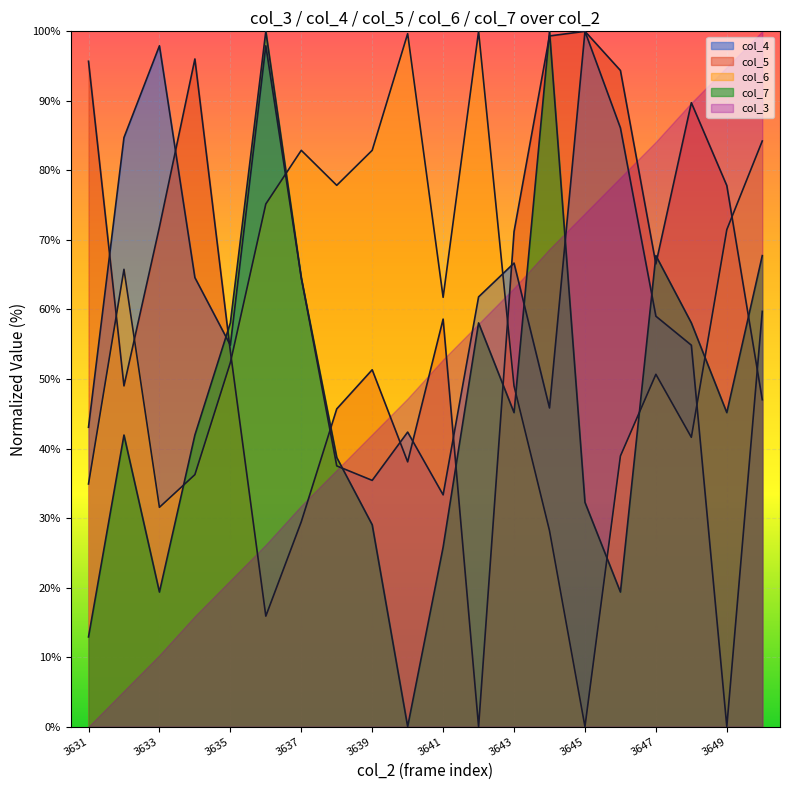

How many data points in col_7 are above 45?

10